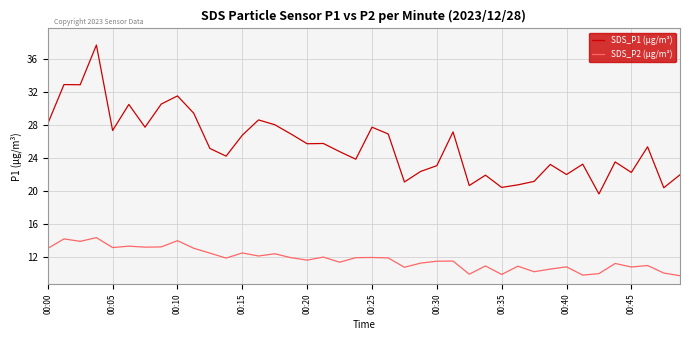

True or false: SDS_P1 (µg/m³) has more than 2 interior local peaks.

True